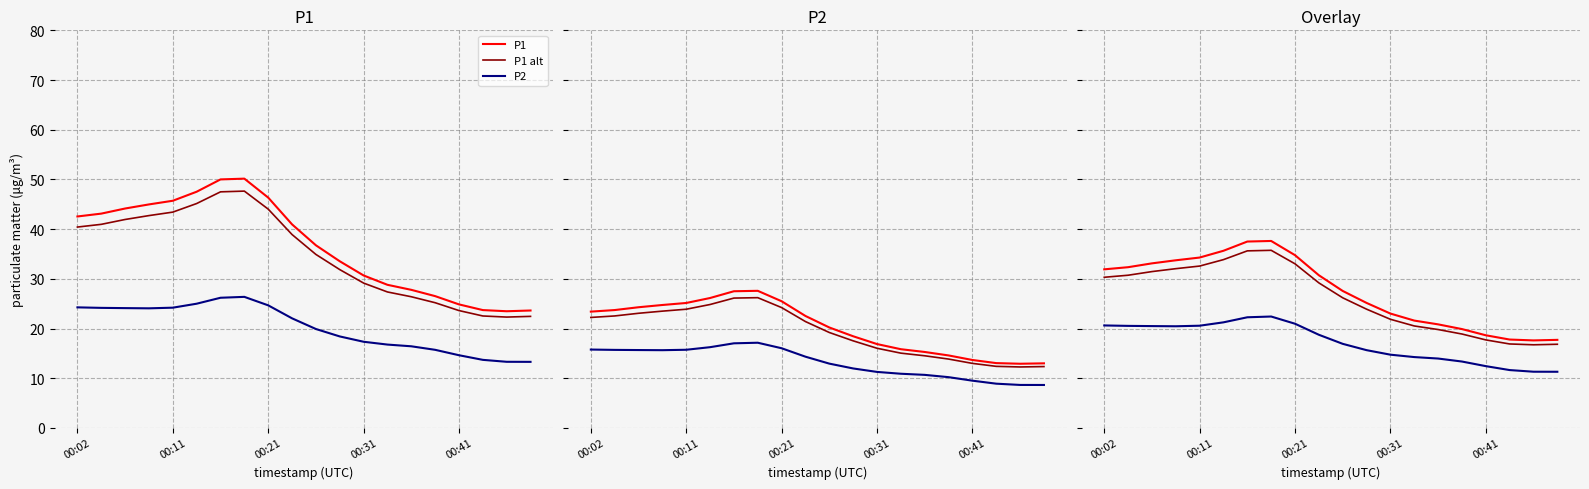

Is the value of P1 alt at 18 greater than the value of P2 at 00:11?

No